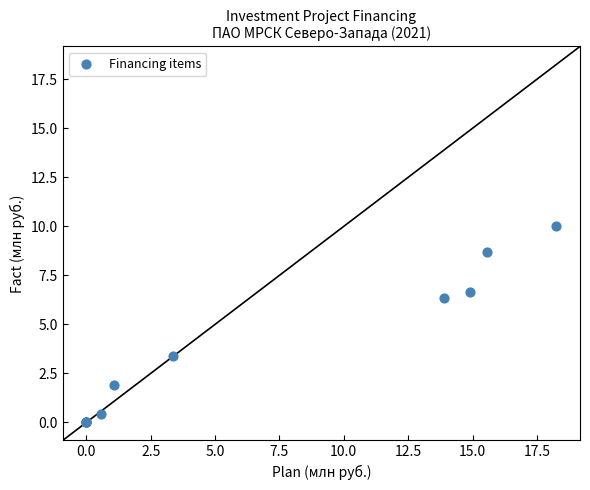

What Y value in the scatter plot is closest to 5?

6.4